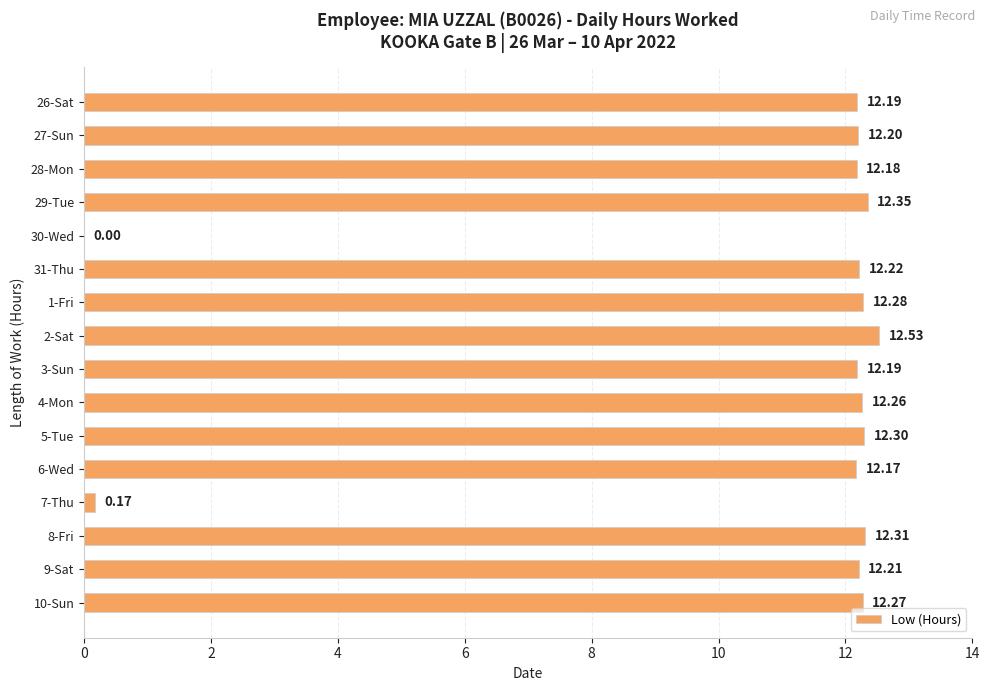

Between 29-Tue and 7-Thu, which is larger?

29-Tue